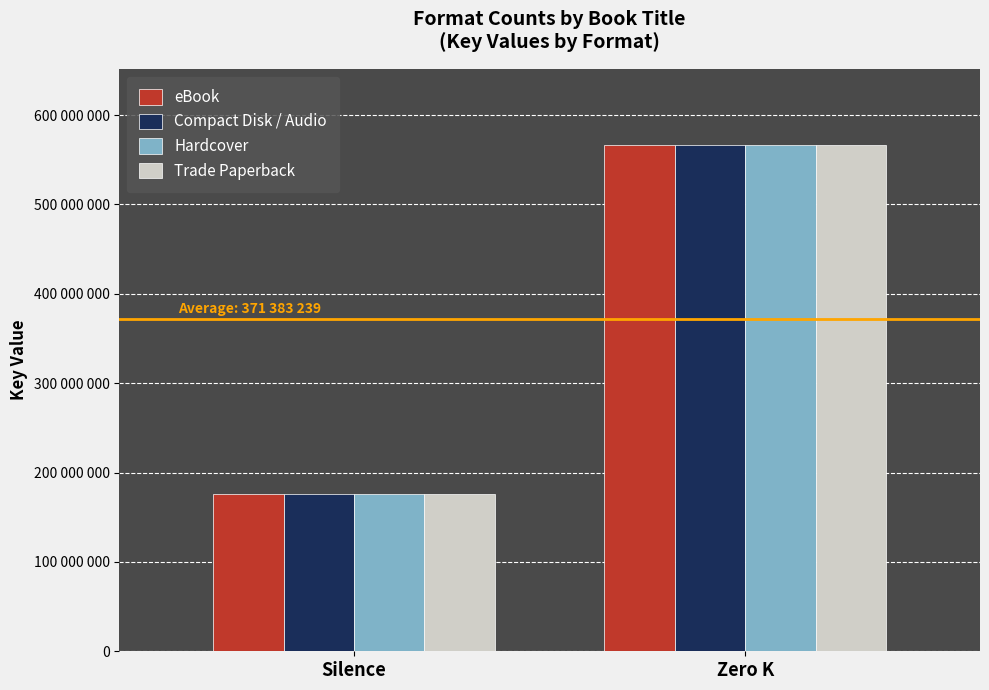

Count the Hardcover values in the range 176235960 to 566526319.

2